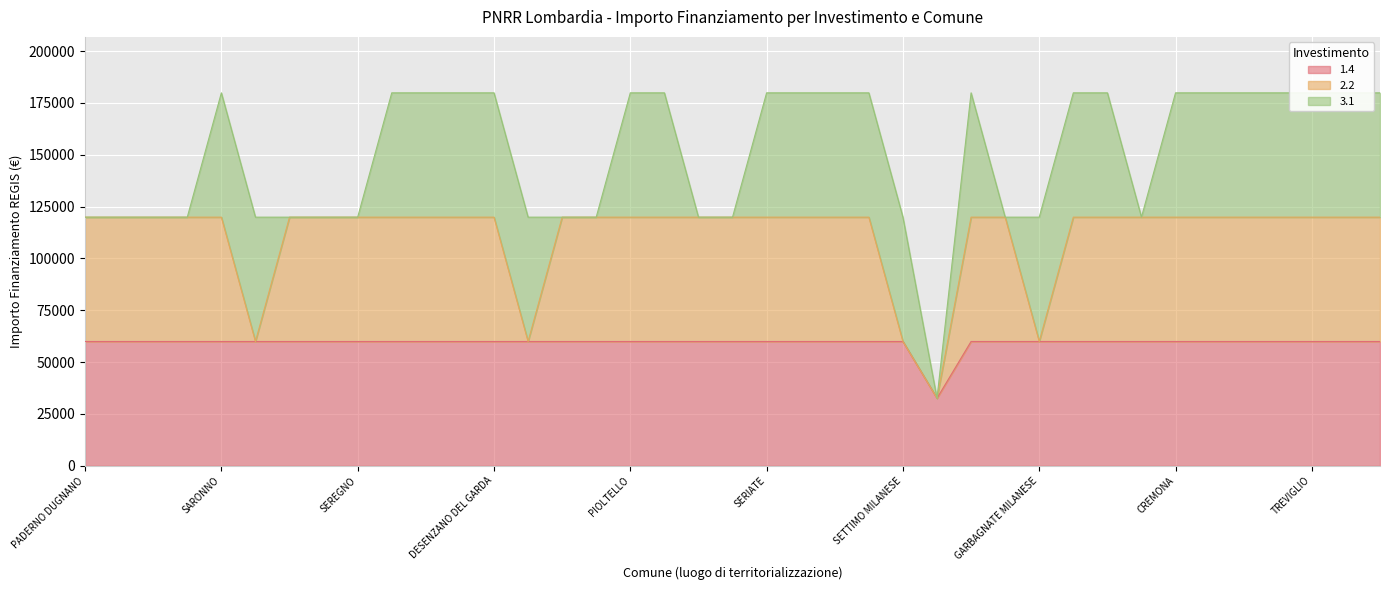

Rank the series at PAVIA from highest to lowest value.

2.2, 1.4